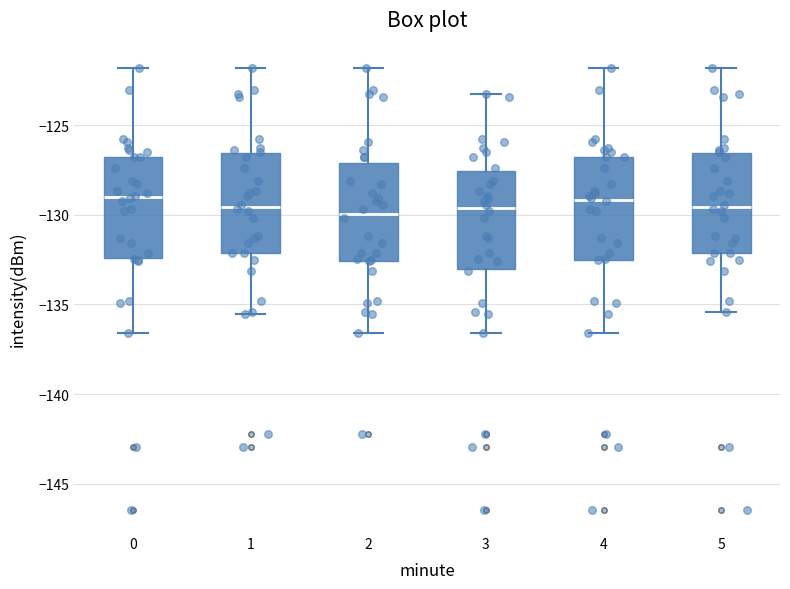

Where does the lower whisker of the box at x = 4 end on the y-axis? The values are not printed on the chart, so give them approximately, as read against the axis.

-136.5